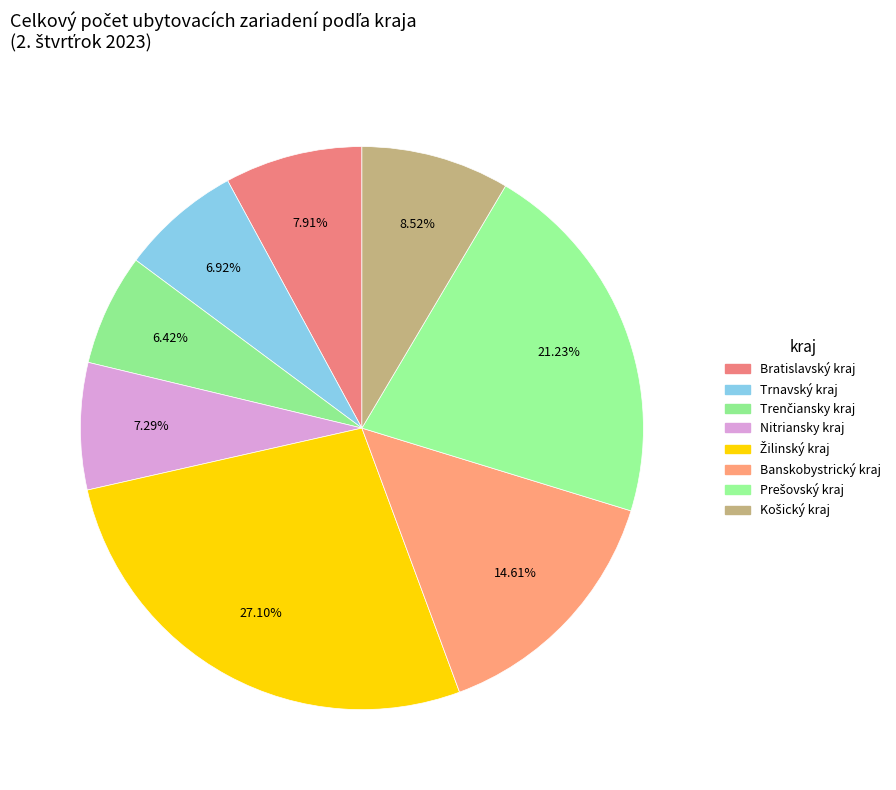

How many slices are in this pie chart?

8